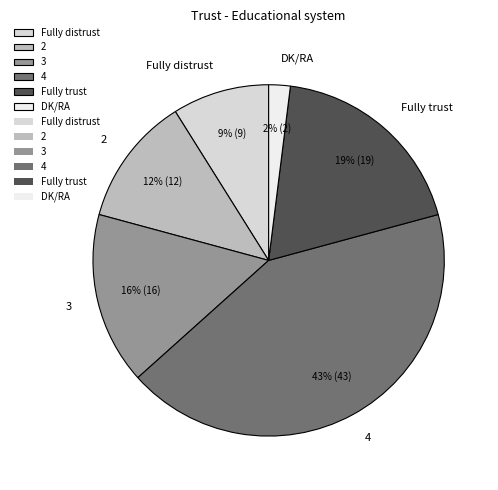

Is there any slice that represents more than half of the pie?

No